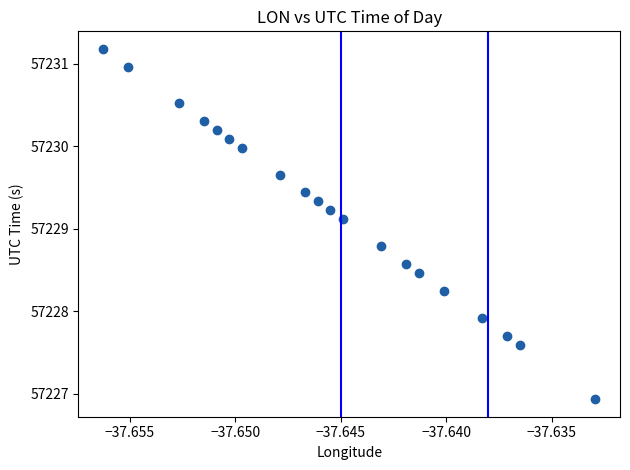

What is the range of Y values (max minus min)?

4.2